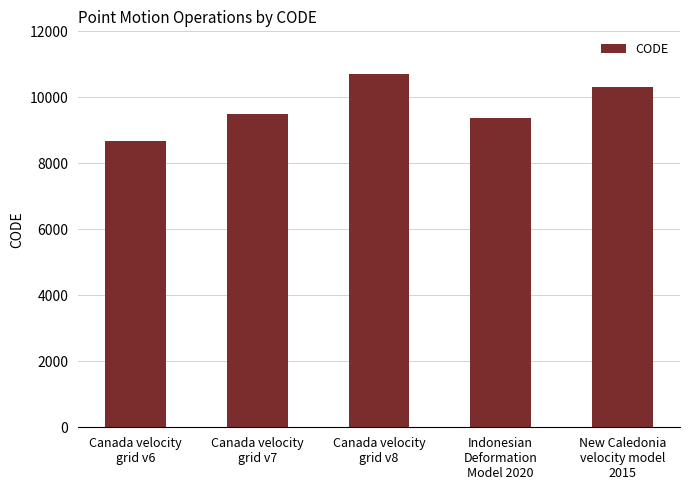

What is the change in value from Canada velocity
grid v6 to Canada velocity
grid v7?

+807